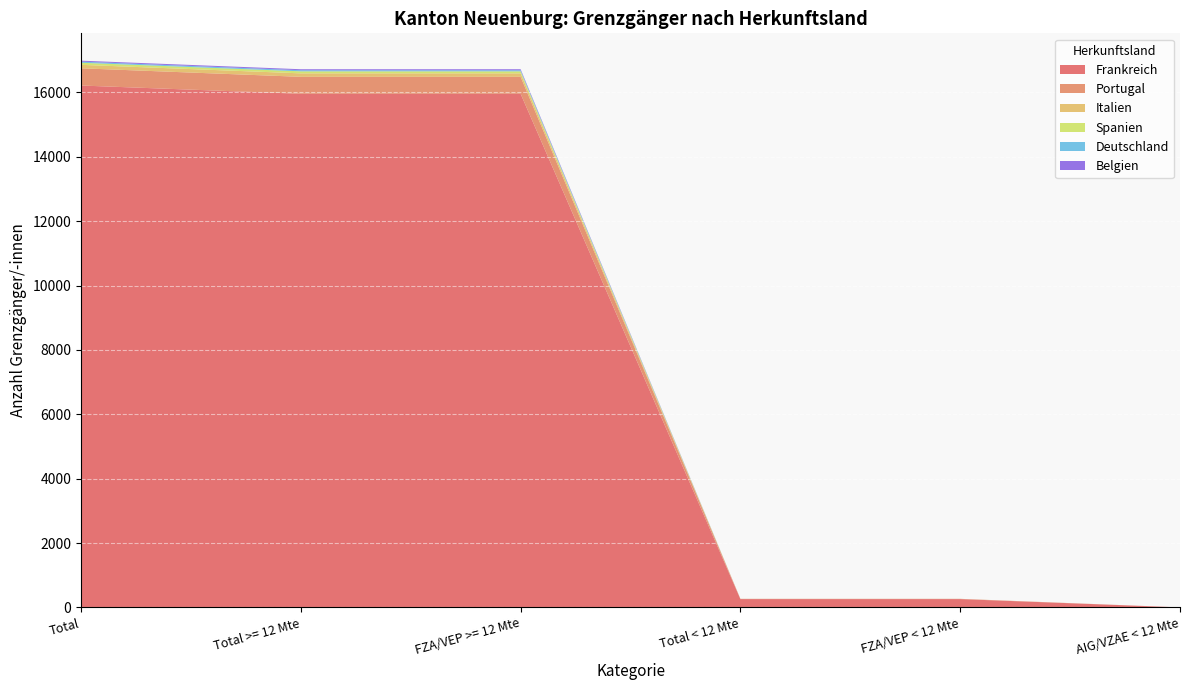

Reading left to right, what are all the values shown in this chart?

Frankreich: 16214	15957	15957	257	257	0
Portugal: 535	527	527	8	8	0
Italien: 108	108	108	0	0	0
Spanien: 64	63	63	1	1	0
Deutschland: 34	34	34	0	0	0
Belgien: 31	31	31	0	0	0